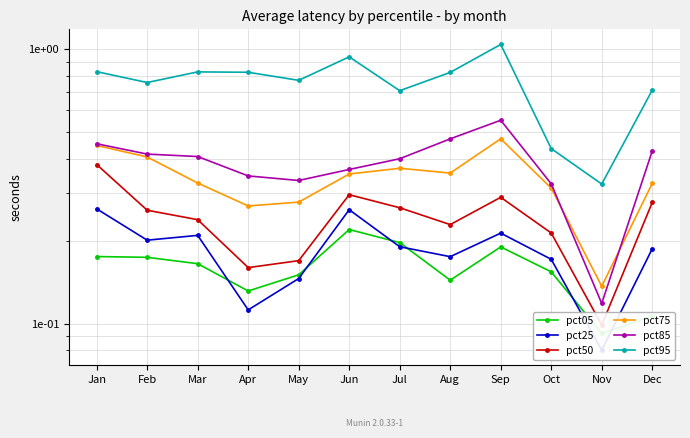

True or false: pct95 and pct50 cross at least once.

False